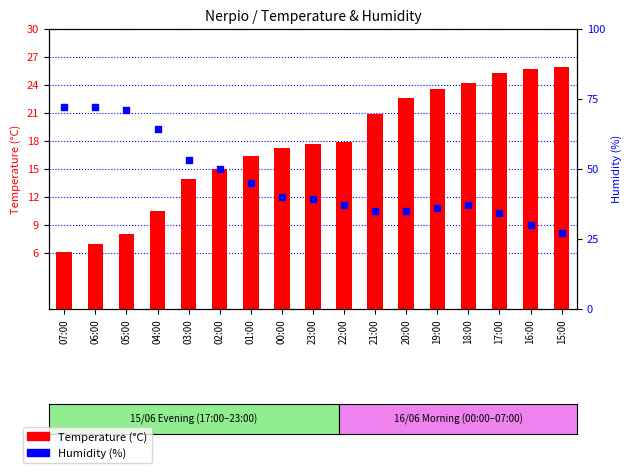

Is the value of Humidity at 22:00 greater than the value of Temperature at 00:00?

Yes